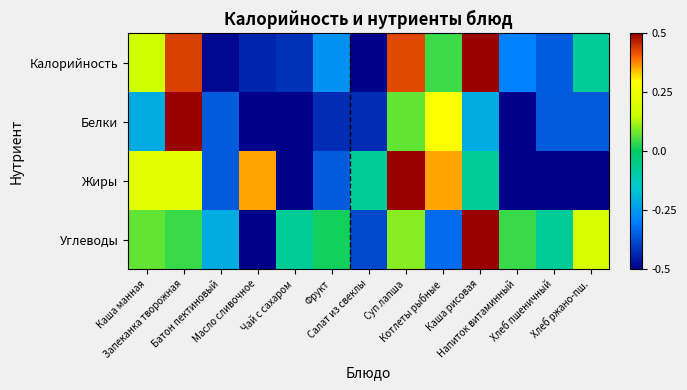

At Каша рисовая, list the series in order from smallest to largest.

Белки, Жиры, Калорийность, Углеводы